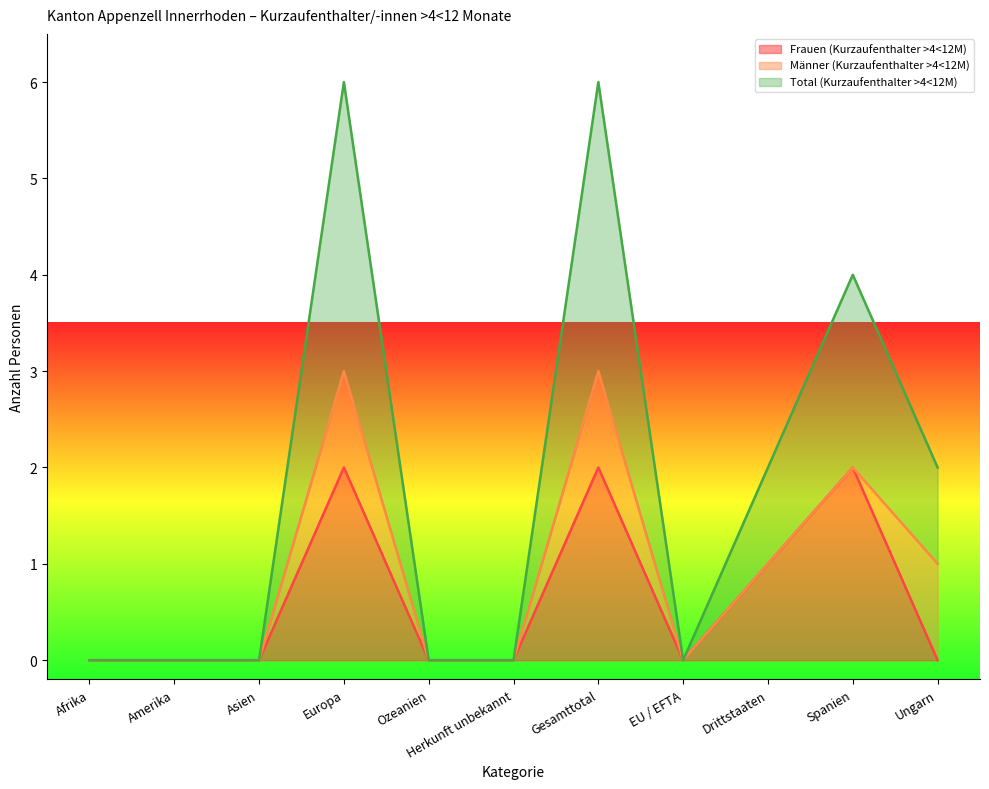

In Total (Kurzaufenthalter >4<12M), how many points are lower than both neighbors (excluding endpoints)?

1